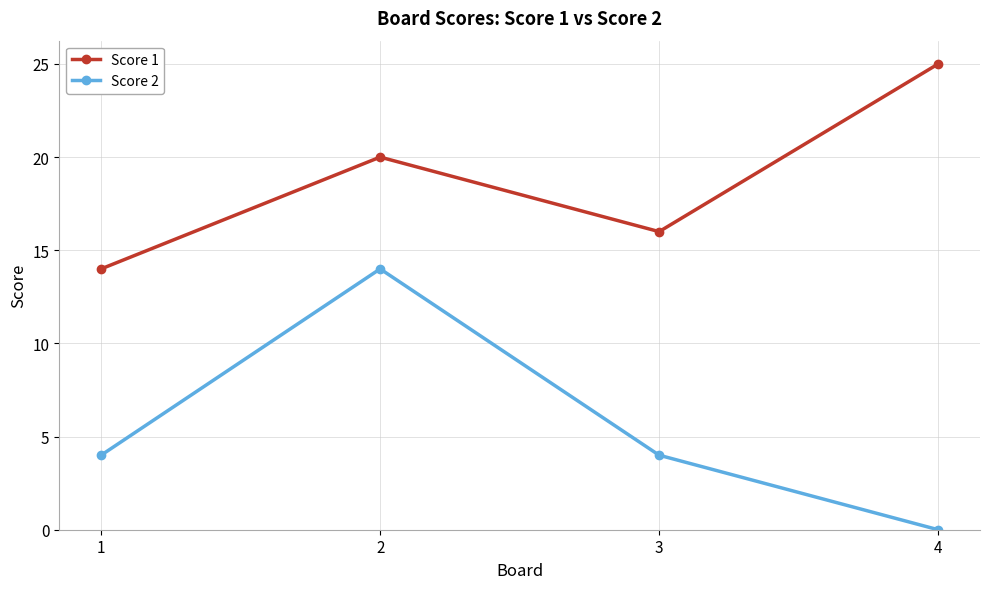

Rank the series at 3 from lowest to highest value.

Score 2, Score 1